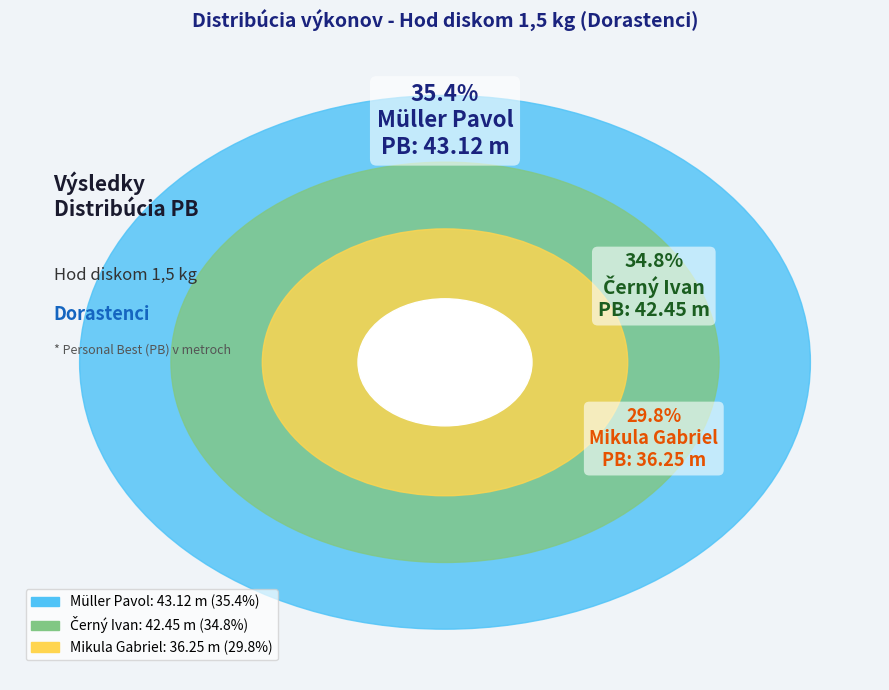

Combined, what portion of the pie is Müller Pavol and Mikula Gabriel?

65.2%